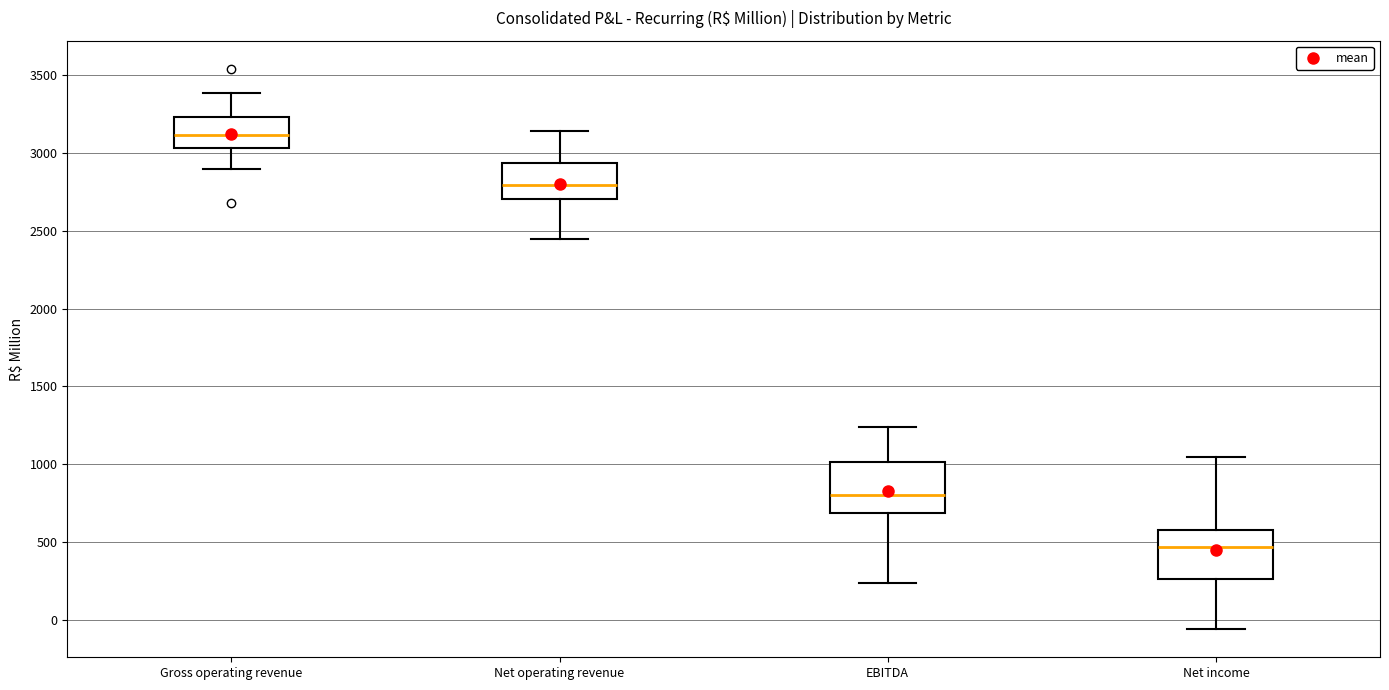

Reading left to right, read every box against the y-axis: the position of its median line, the range the box covers, and the ends of its whiskers. The values are not printed on the chart, so give them approximately, as read against the axis.

Gross operating revenue: median 3100, box 3050 to 3250, whiskers 2900 to 3400
Net operating revenue: median 2800, box 2700 to 2950, whiskers 2450 to 3150
EBITDA: median 800, box 700 to 1000, whiskers 250 to 1250
Net income: median 450, box 250 to 600, whiskers -50 to 1050